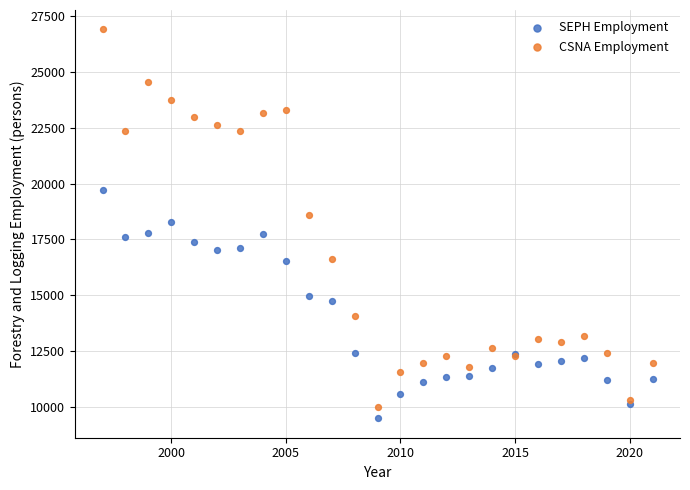

Which series reaches the minimum Y coordinate?

SEPH Employment